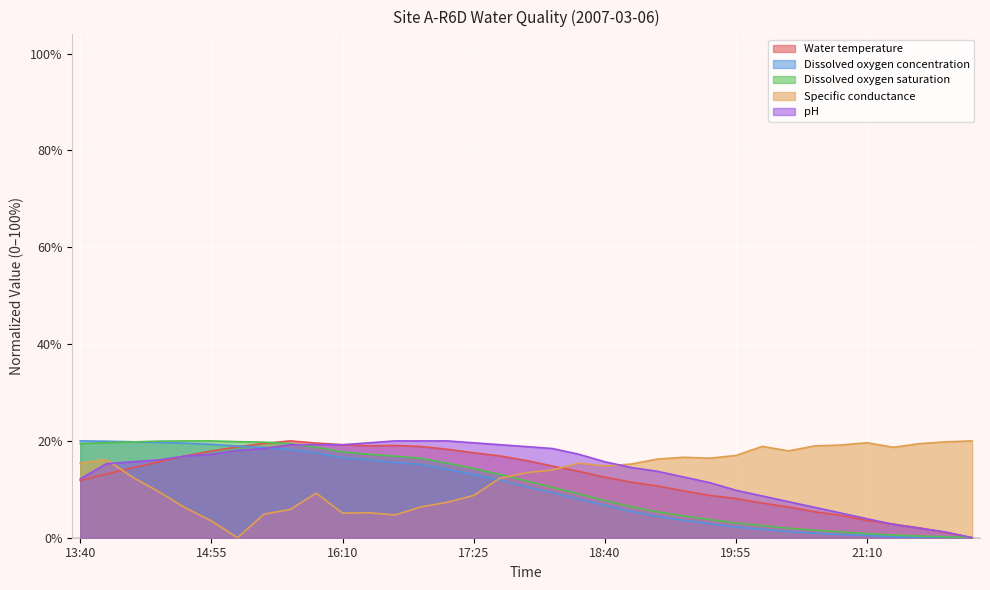

What is the total value across all series at 21:10?

142.0